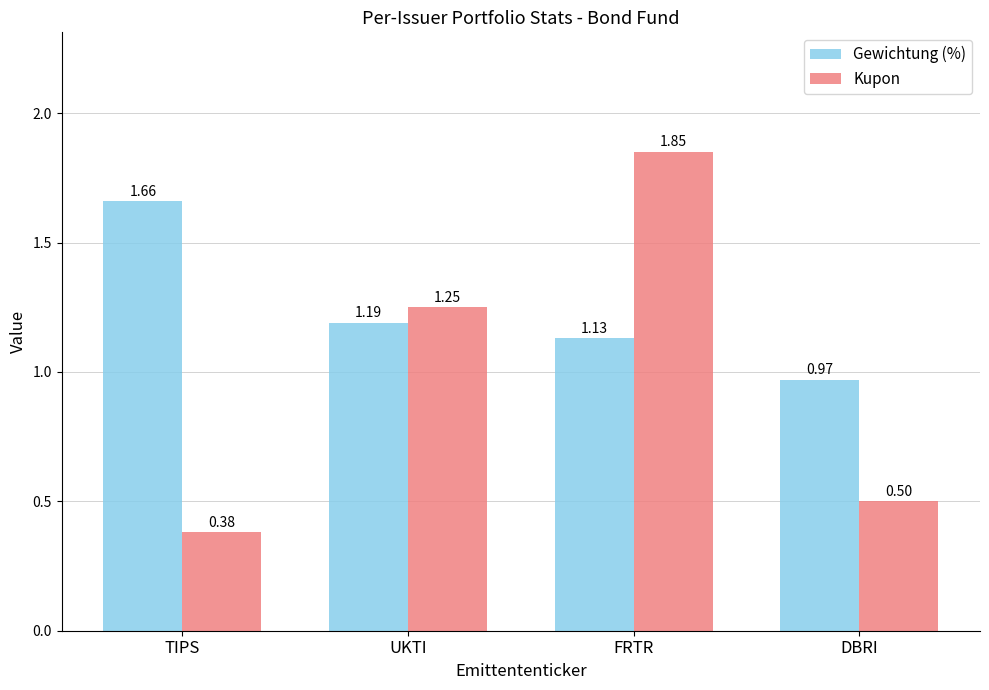

What is the sum of the Kupon values at DBRI and FRTR?

2.4